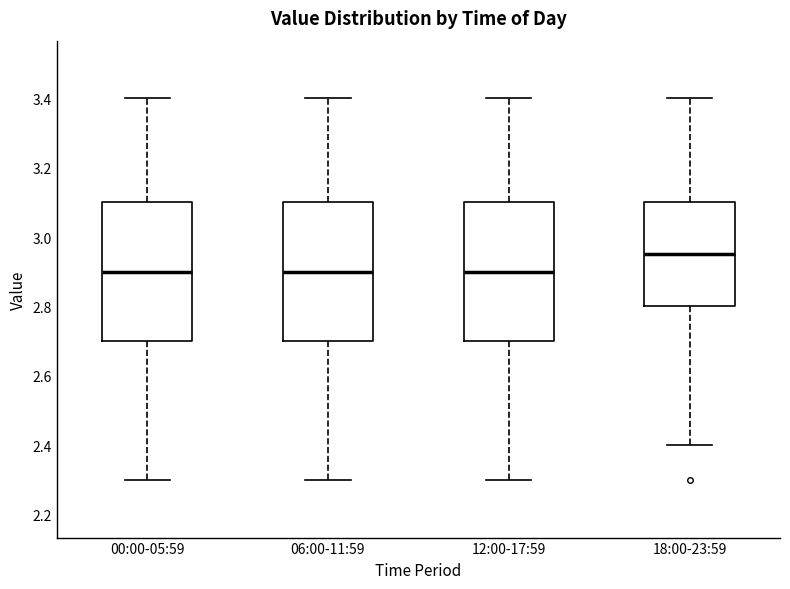

Where does the median line of the box for 18:00-23:59 sit on the y-axis? The values are not printed on the chart, so give them approximately, as read against the axis.

2.96